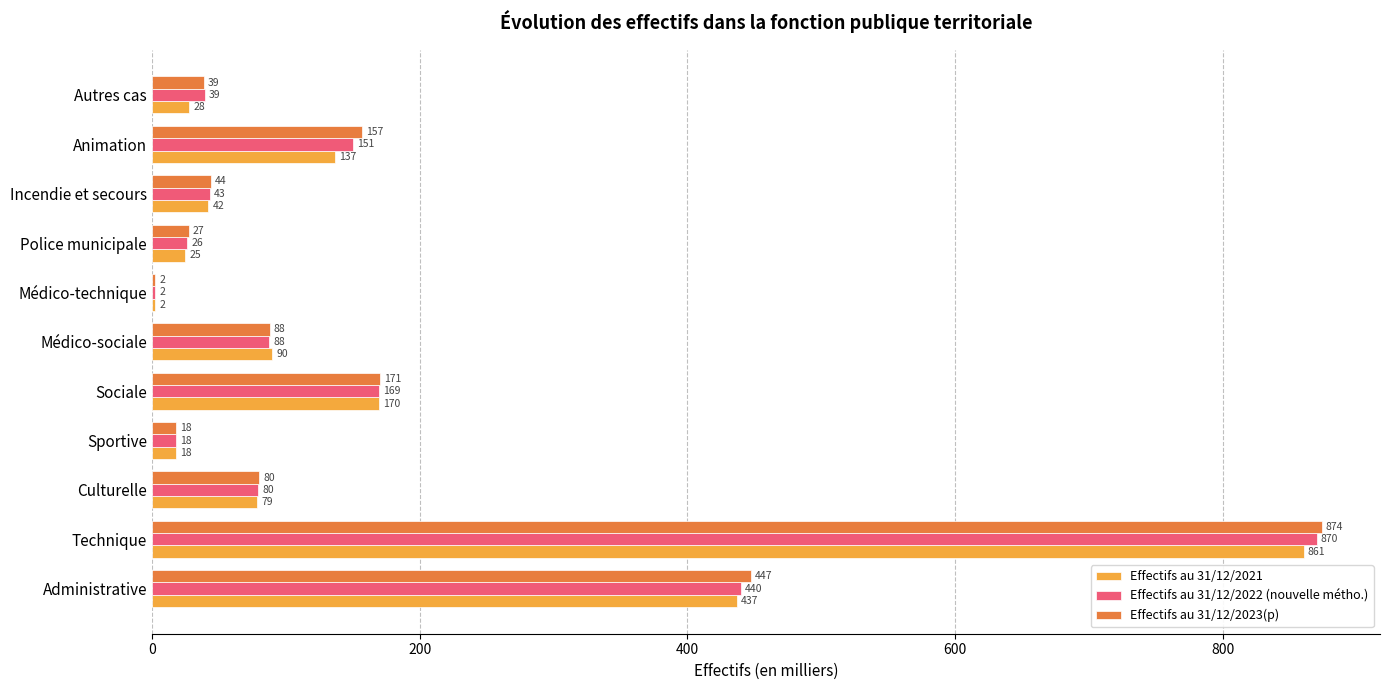

The value of Effectifs au 31/12/2022 (nouvelle métho.) at Administrative is 440.2. True or false?

True